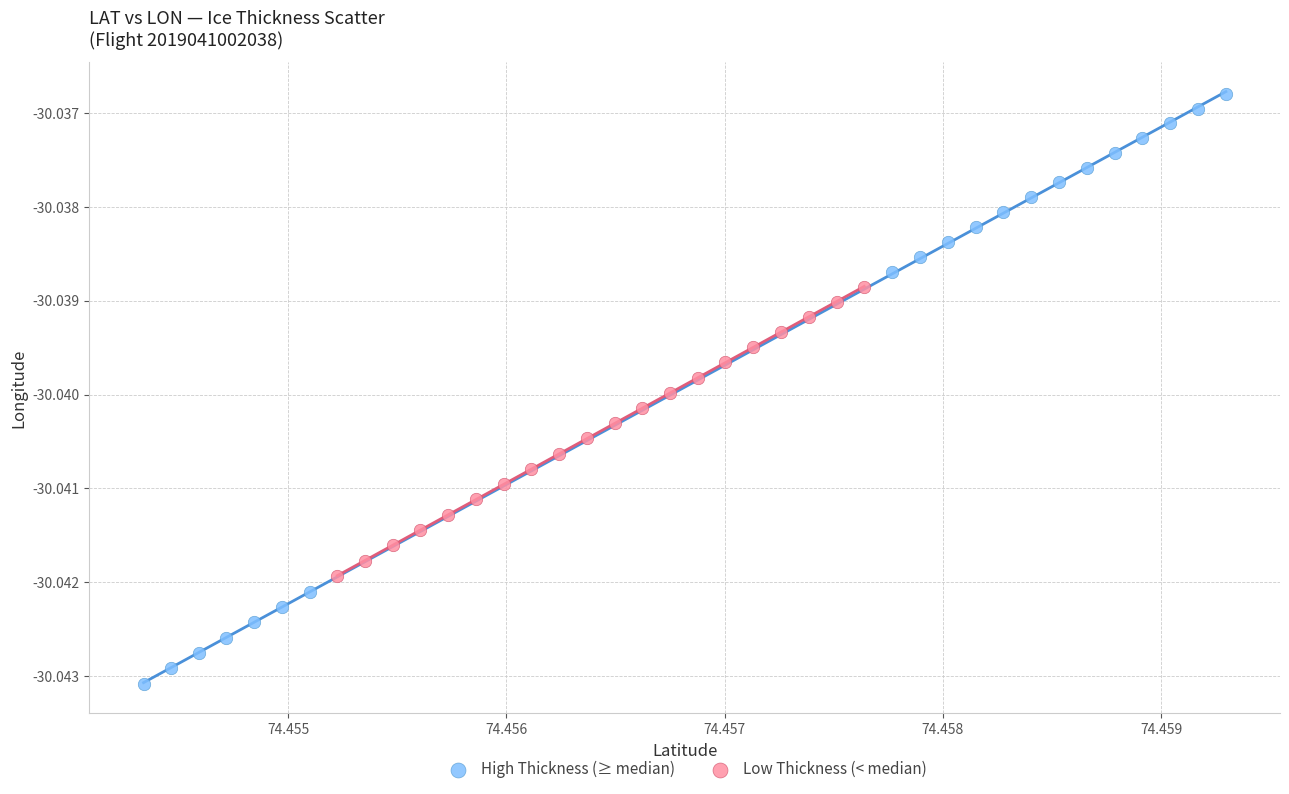

What are all the series names shown in the legend?

High Thickness (≥ median), Low Thickness (< median)